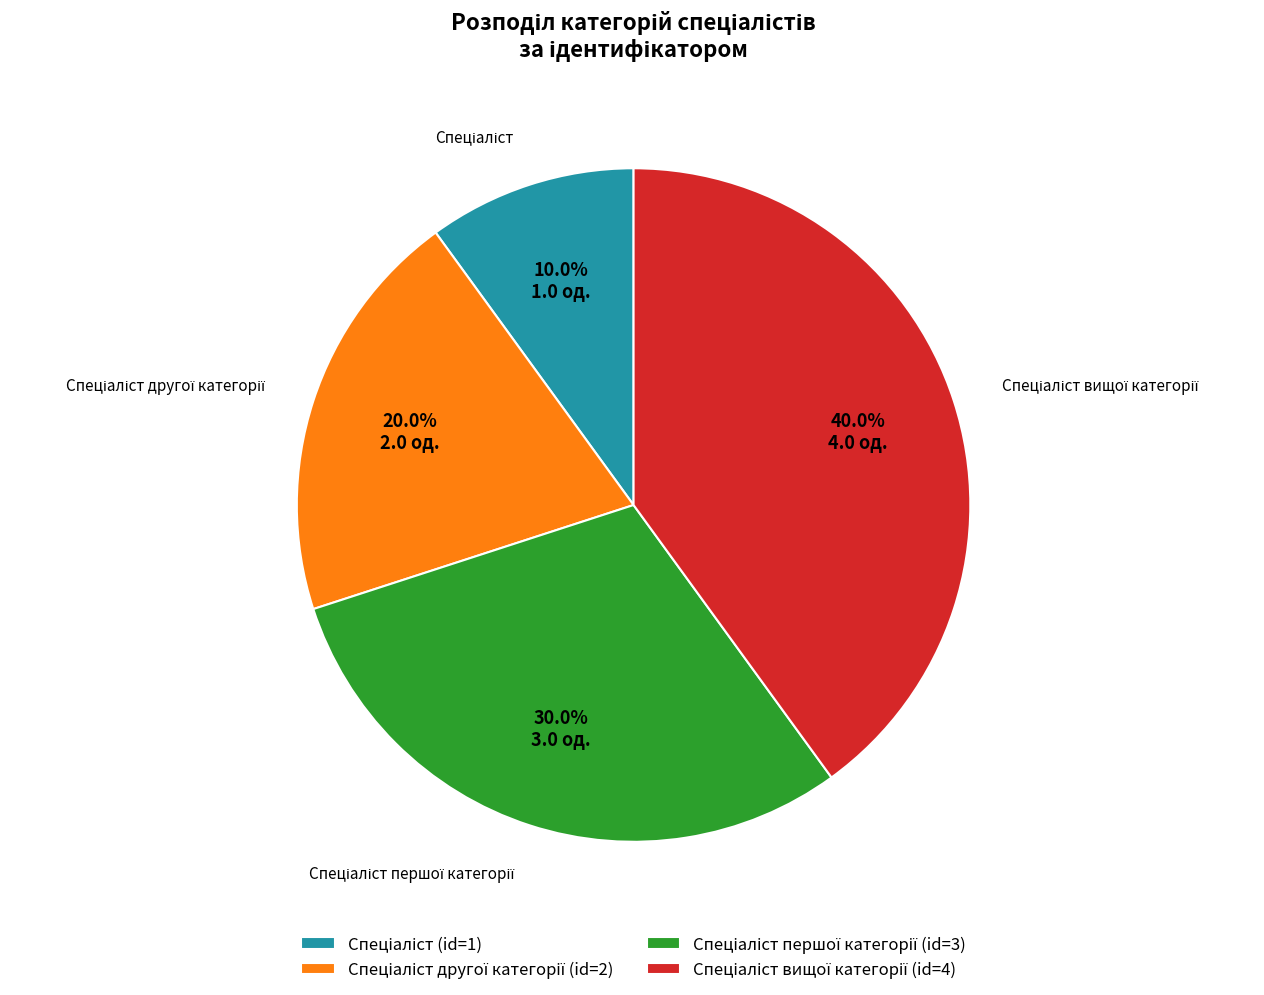

How many segments does this pie chart have?

4